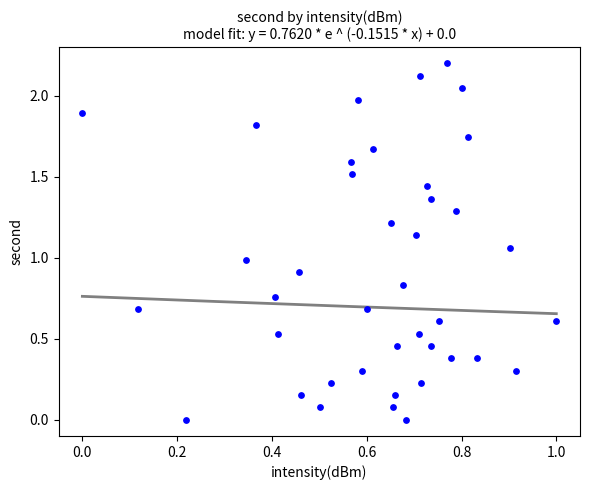

What is the range of Y values (max minus min)?

2.2